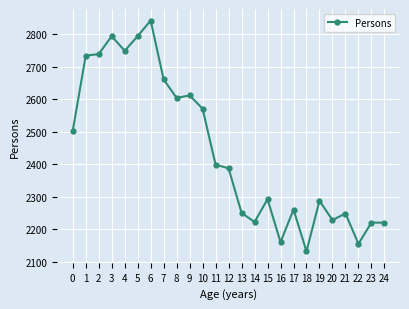

Approximately how many times larger is the value at 7 compared to 21?

1.2